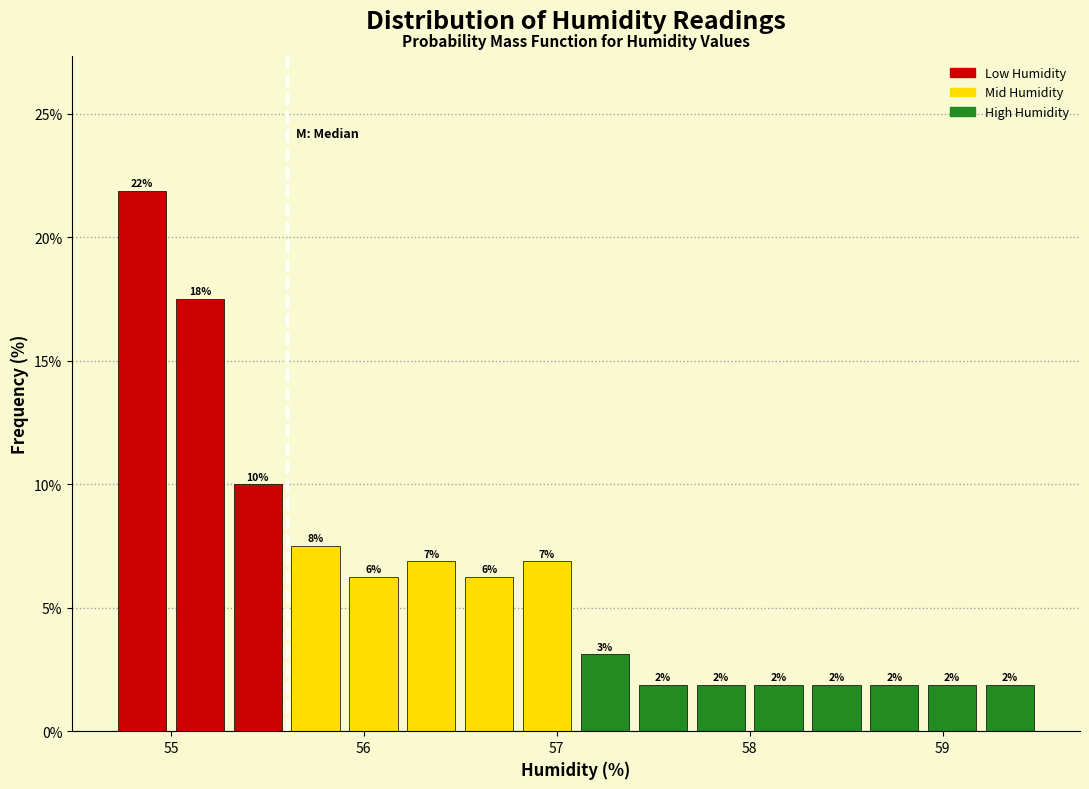

Around what value on the x-axis is the tallest bar? Give the approximate position of its centre, as read against the axis.

54.9